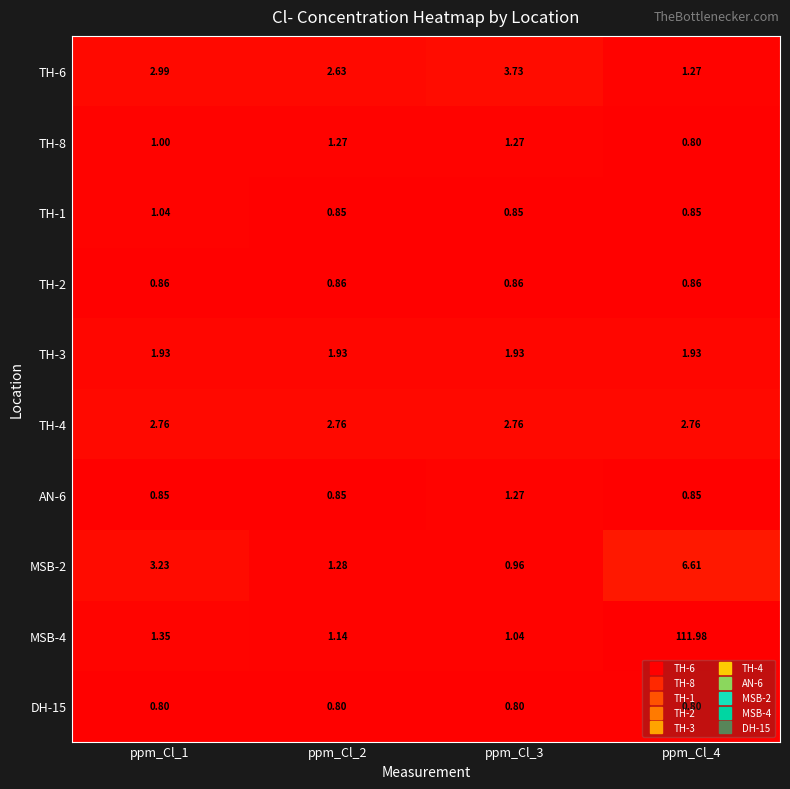

Is the value of DH-15 at ppm_Cl_1 greater than the value of TH-8 at ppm_Cl_1?

No